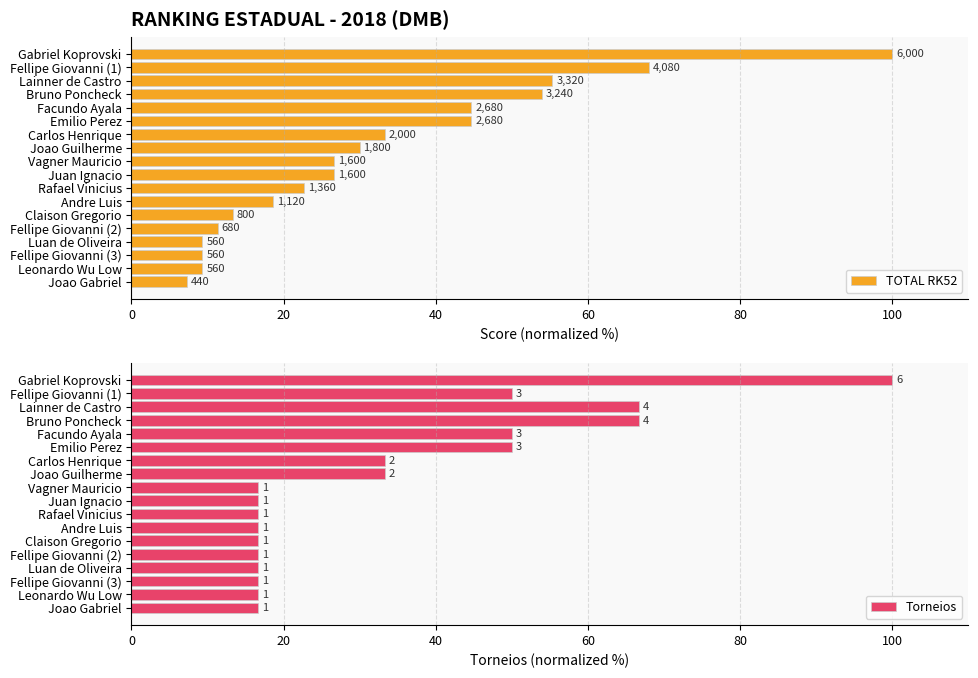

What position from the left is Leonardo Wu Low?

17